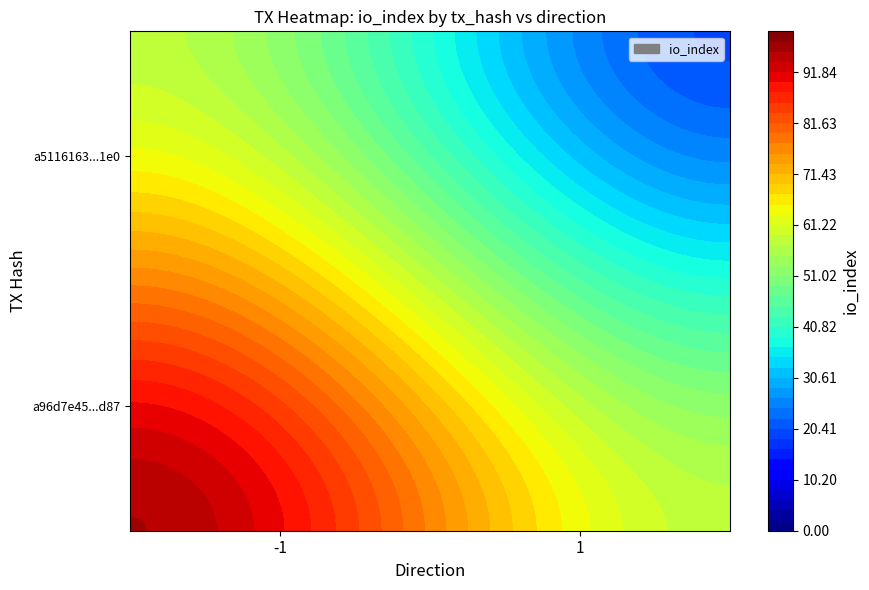

What is the highest value of the a96d7e45c67091ebd99acb623cc45e63c556d87 series?

96